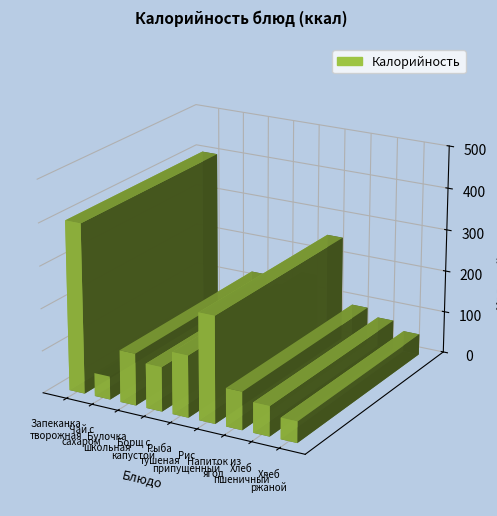

Is it true that the value at Запеканка
творожная is 655?

False